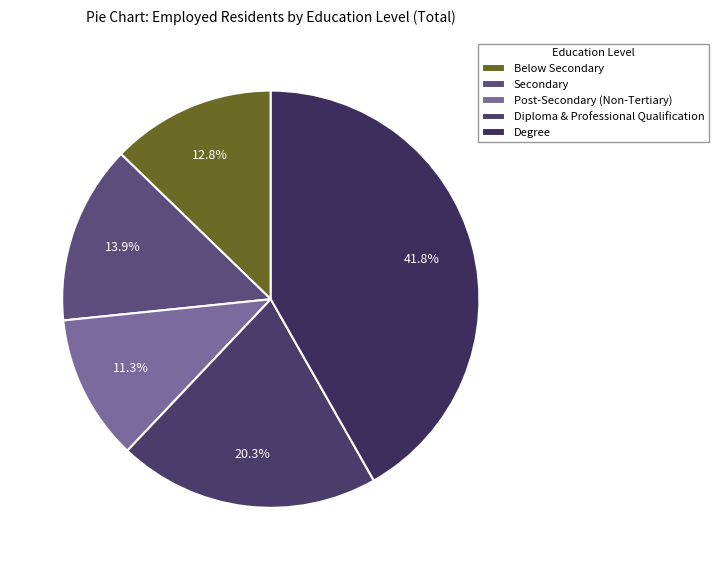

Rank the categories by value from highest to lowest.

Degree, Diploma & Professional Qualification, Secondary, Below Secondary, Post-Secondary (Non-Tertiary)